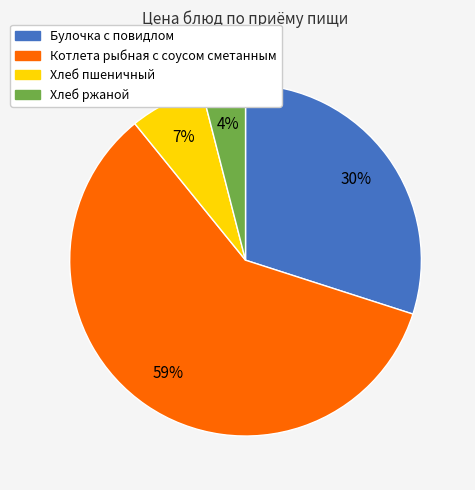

How many segments does this pie chart have?

4